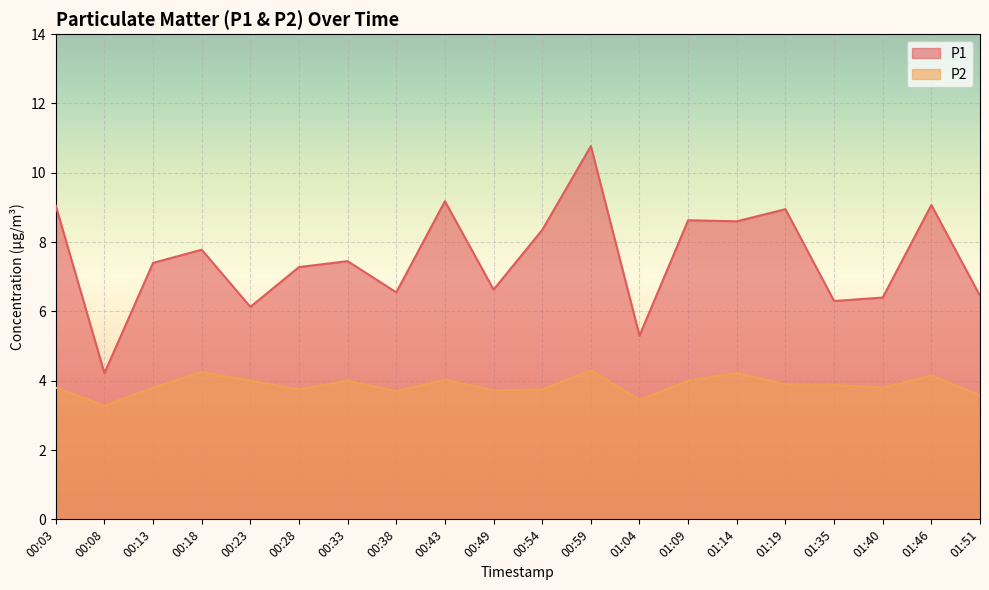

What is the label of the 18th point from the right?

00:13